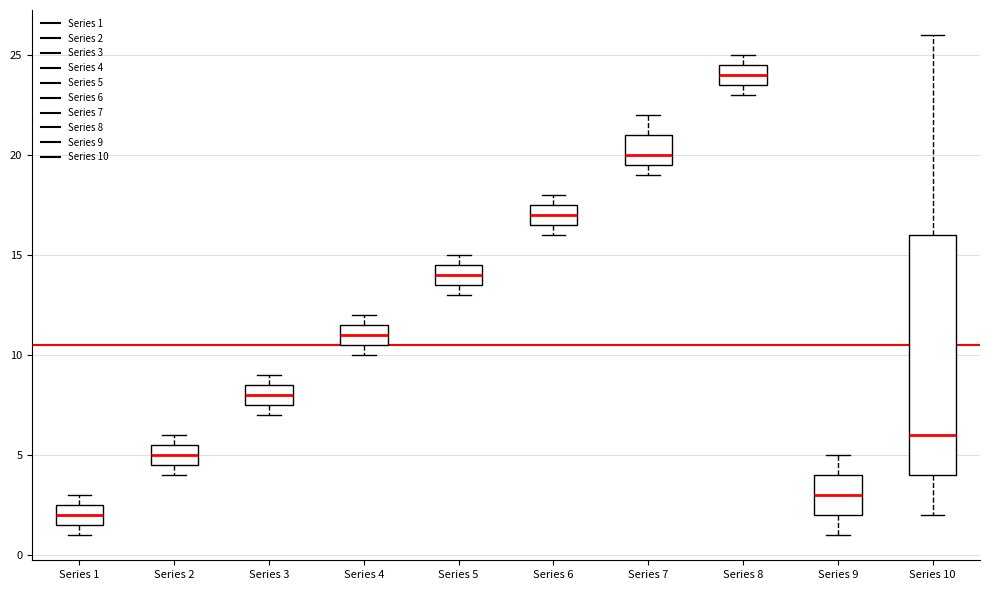

Comparing the boxes themselves (not the whiskers), which one is the tallest?

Series 10